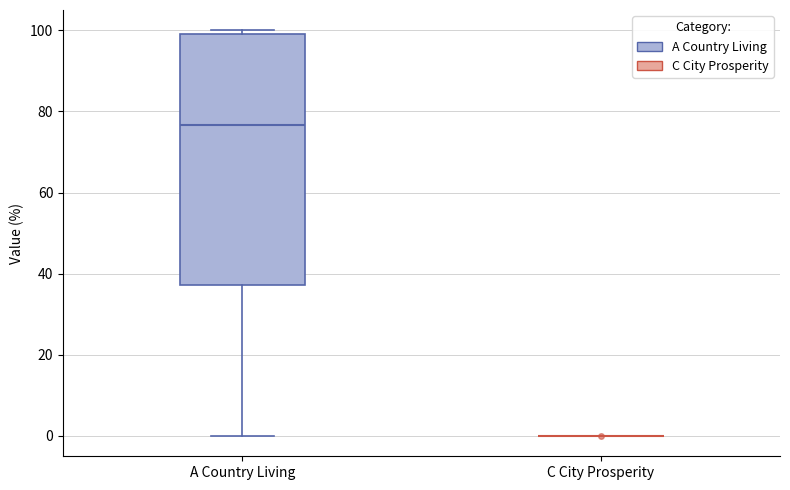

Reading left to right, transcribe this box plot: for each box, give where its median line is, the range the box spans, and where its two whiskers end, as read against the y-axis. The values are not printed on the chart, so give them approximately, as read against the axis.

A Country Living: median 76, box 38 to 100, whiskers 0 to 100 (just above the box's upper edge)
C City Prosperity: box collapsed to a line at 0, whiskers 0 to 0